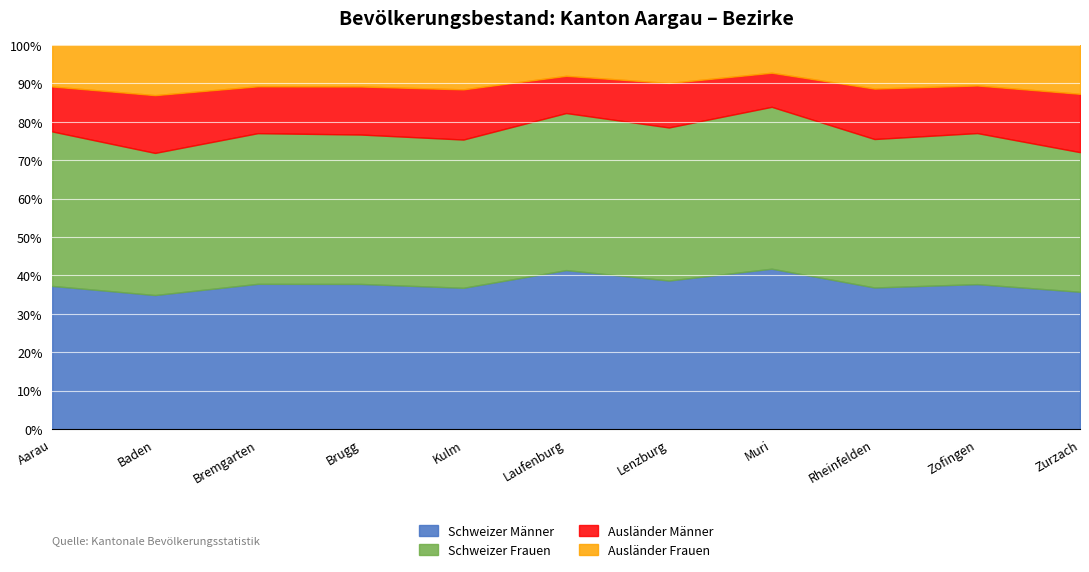

At which label is Ausländer Frauen closest to 10264?

Aarau